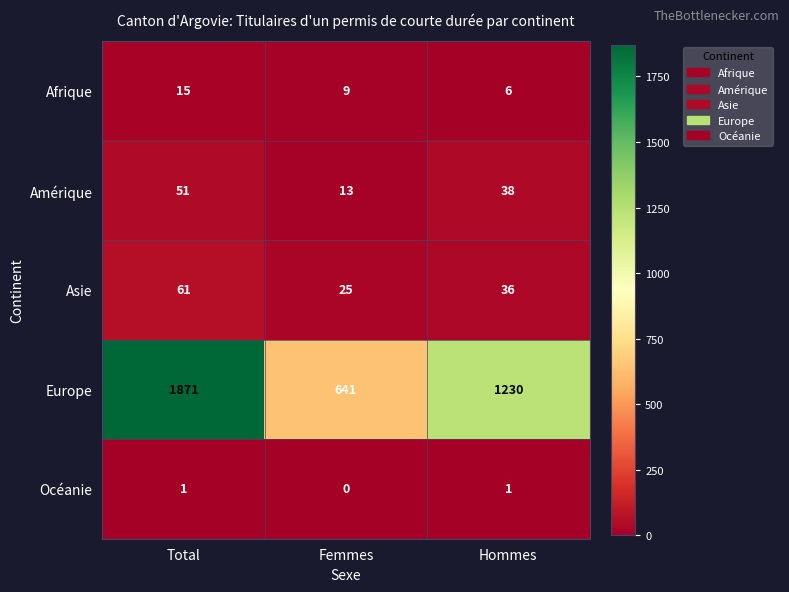

Rank the series by their maximum value, from lowest to highest.

Océanie, Afrique, Amérique, Asie, Europe